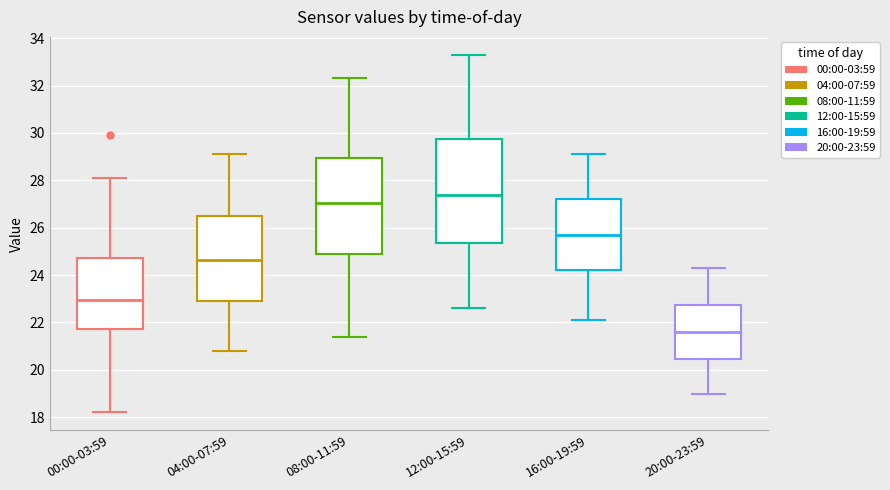

Reading left to right, transcribe this box plot: for each box, give where its median line is, the range the box spans, and where its two whiskers end, as read against the y-axis. The values are not printed on the chart, so give them approximately, as read against the axis.

00:00-03:59: median 23.0, box 21.8 to 24.8, whiskers 18.2 to 28.2
04:00-07:59: median 24.6, box 23.0 to 26.6, whiskers 20.8 to 29.2
08:00-11:59: median 27.0, box 25.0 to 29.0, whiskers 21.4 to 32.4
12:00-15:59: median 27.4, box 25.4 to 29.8, whiskers 22.6 to 33.4
16:00-19:59: median 25.8, box 24.2 to 27.2, whiskers 22.2 to 29.2
20:00-23:59: median 21.6, box 20.4 to 22.8, whiskers 19.0 to 24.4